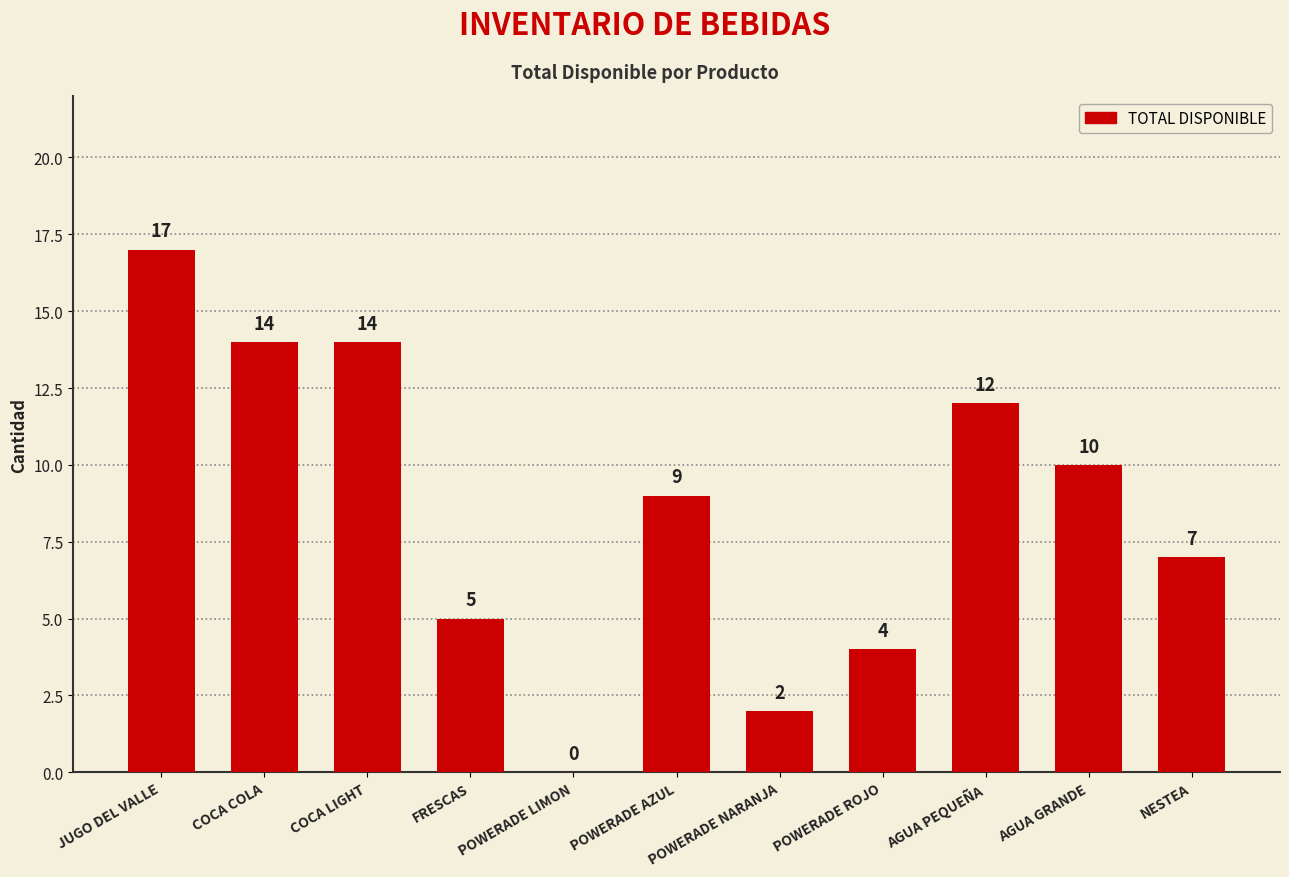

True or false: the data shows 9 at COCA LIGHT.

False